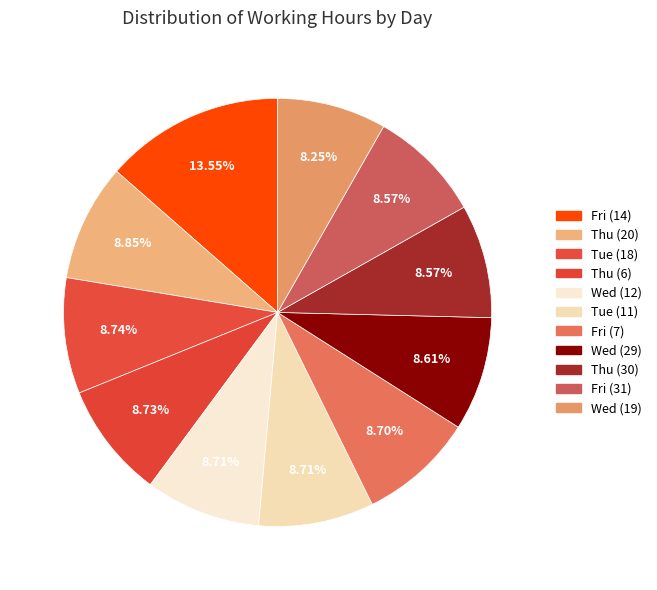

Between Tue (11) and Tue (18), which is larger?

Tue (18)